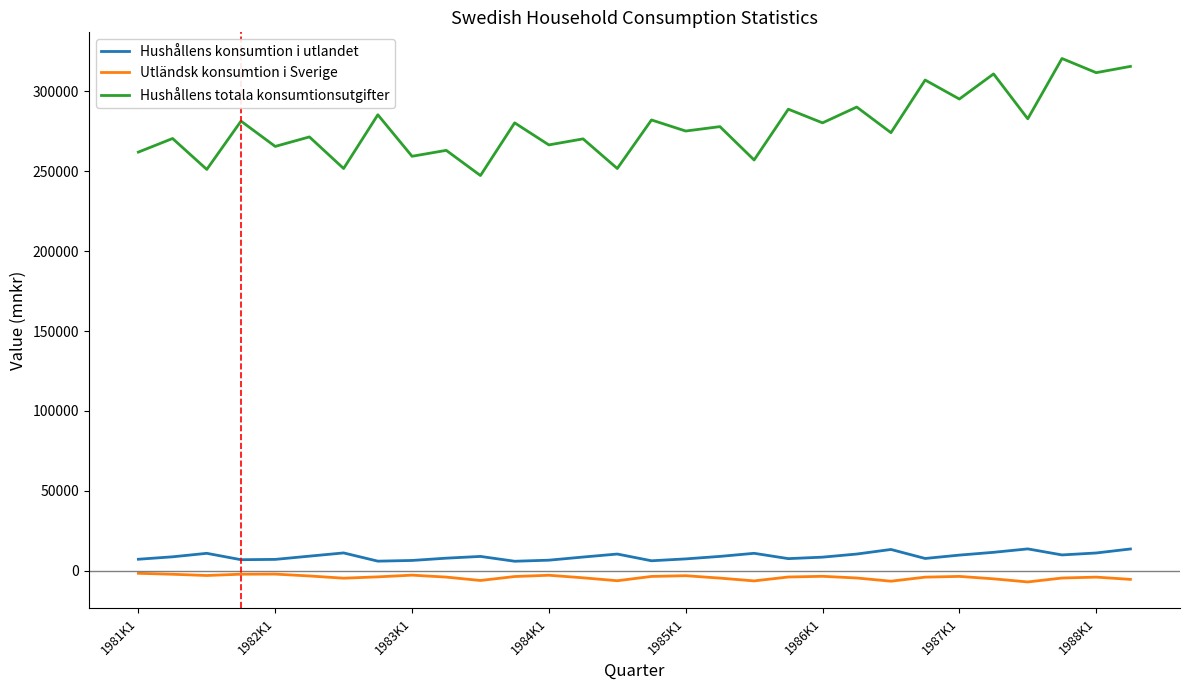

Which series has the largest total across all categories?

Hushållens totala konsumtionsutgifter